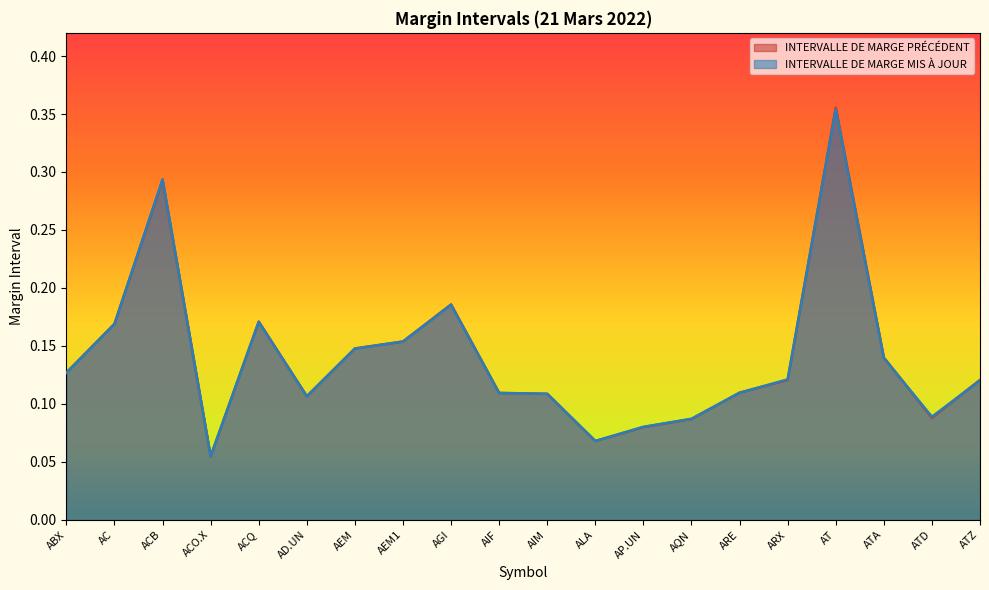

What is the label of the 11th point from the right?

AIF